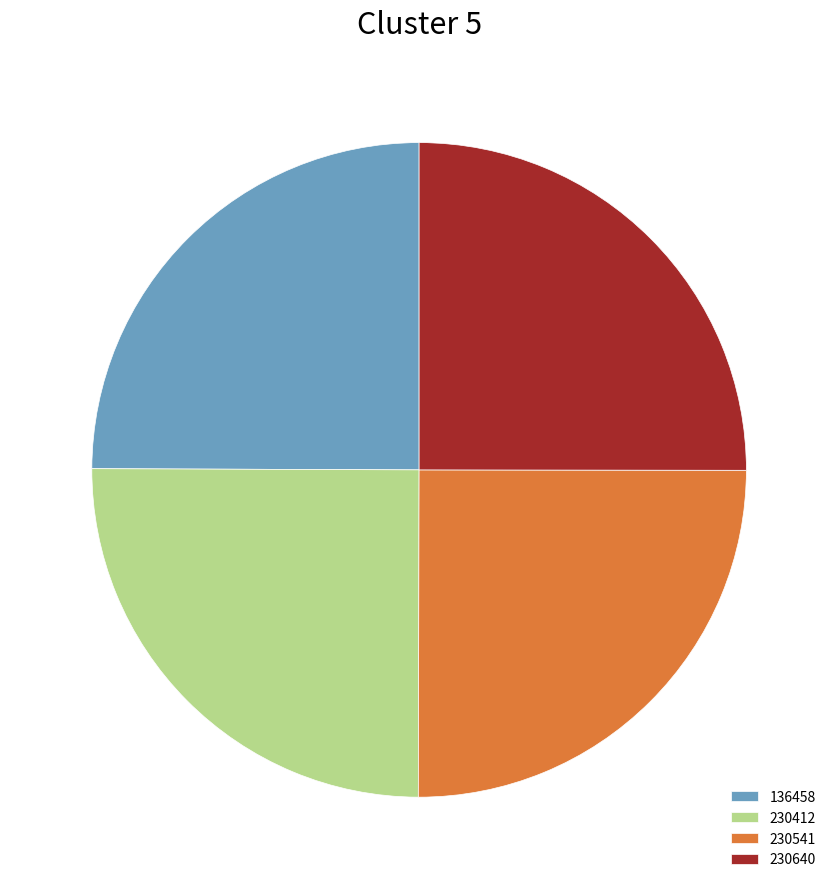

Is it true that 136458 is 36% of the pie?

False